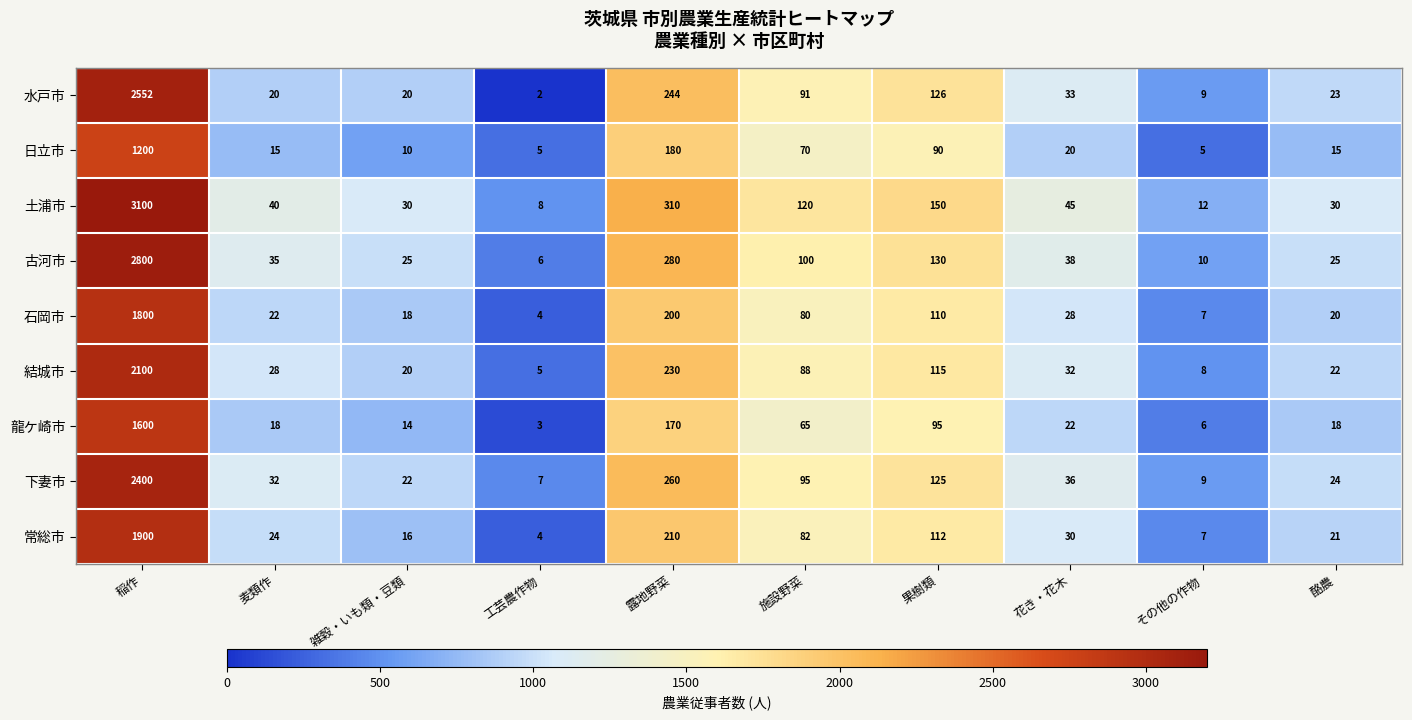

The value of 下妻市 at 工芸農作物 is 7. True or false?

True